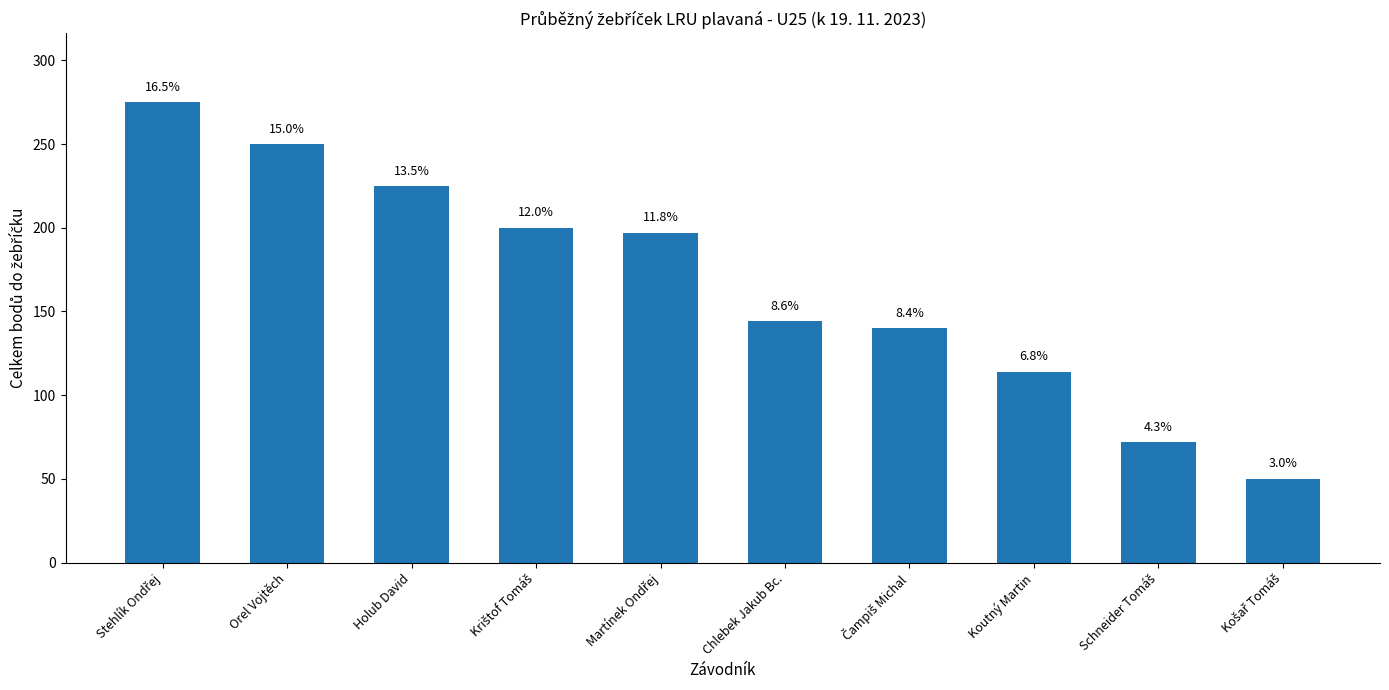

Reading right to left, extract all data points from this chart.

Košař Tomáš=50	Schneider Tomáš=72	Koutný Martin=114	Čampiš Michal=140	Chlebek Jakub Bc.=144	Martínek Ondřej=197	Krištof Tomáš=200	Holub David=225	Orel Vojtěch=250	Stehlík Ondřej=275